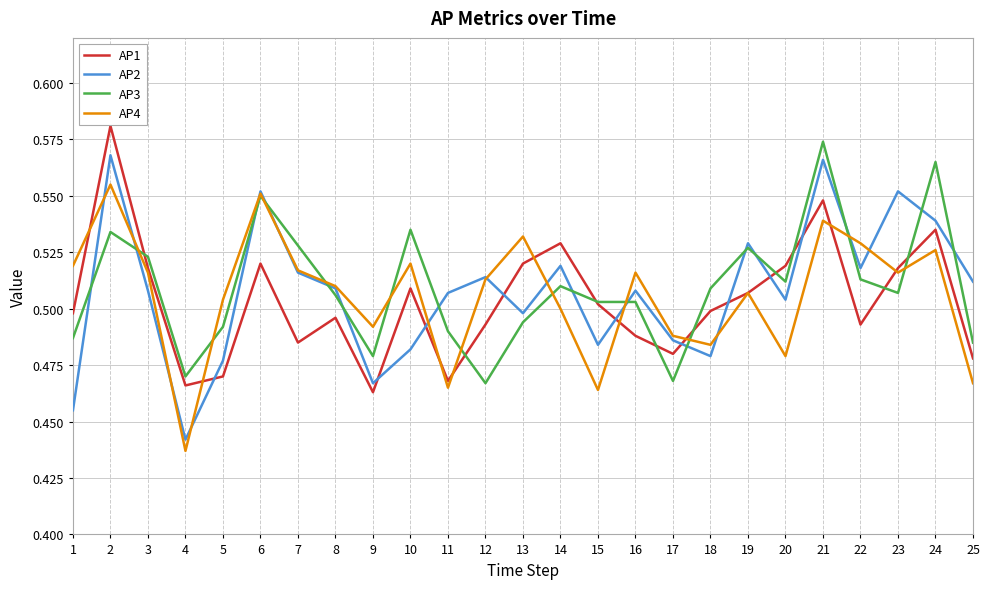

The value of AP2 at 11 is 0.9. True or false?

False